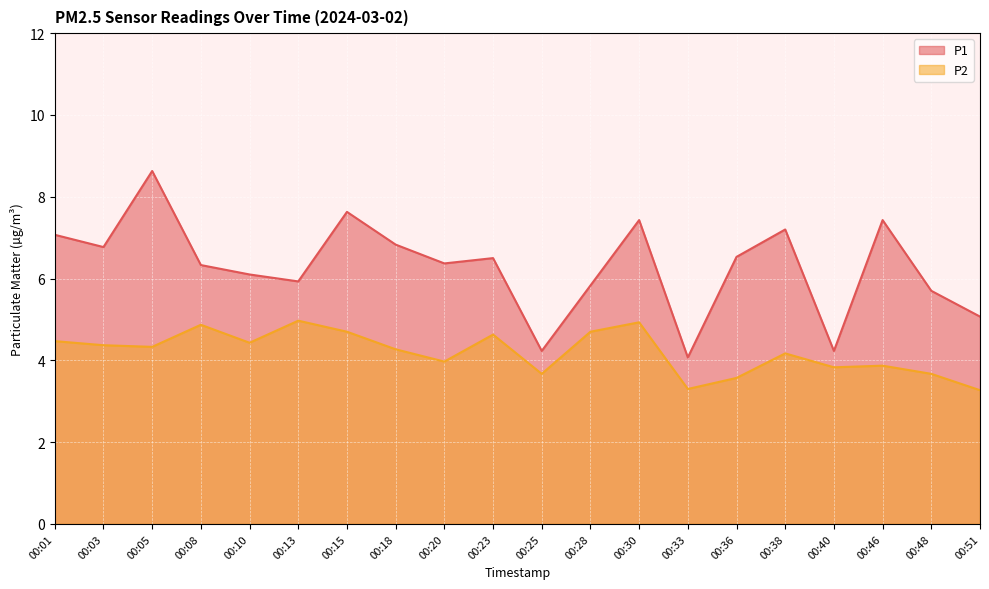

The P2 series shows 4.9 at 00:25. True or false?

False